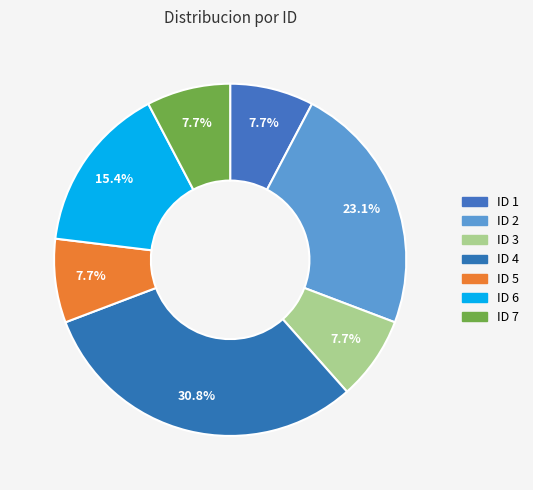

To the nearest percent, what percentage of the pie is ID 5?

8%